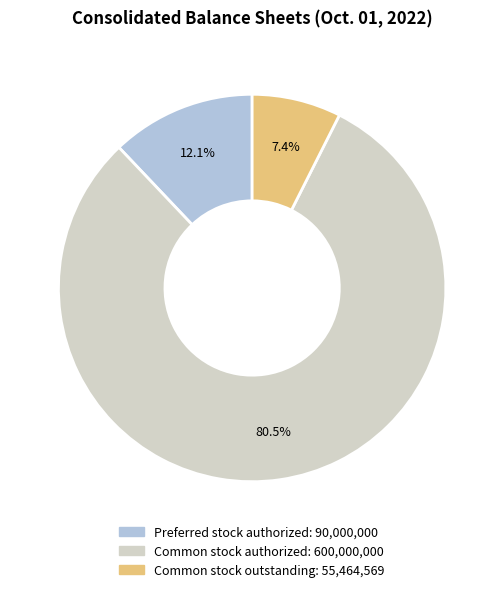

Which has a higher value, Preferred stock authorized or Common stock authorized?

Common stock authorized